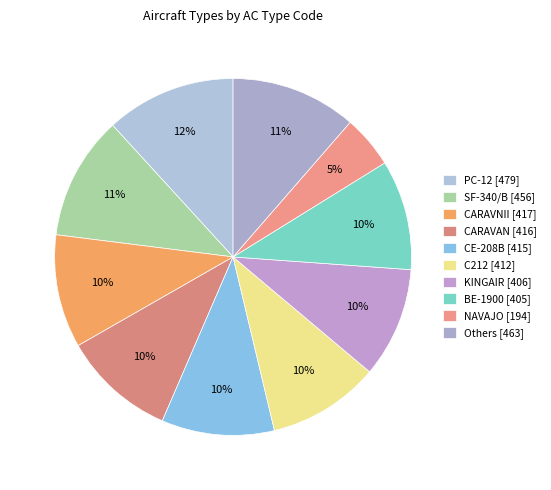

Which category has the smallest portion of the pie?

NAVAJO [194]